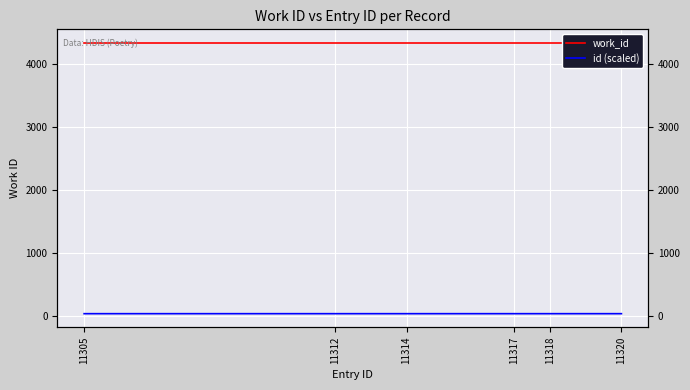

Is it true that id (scaled) equals 26.9 at 11312?

False